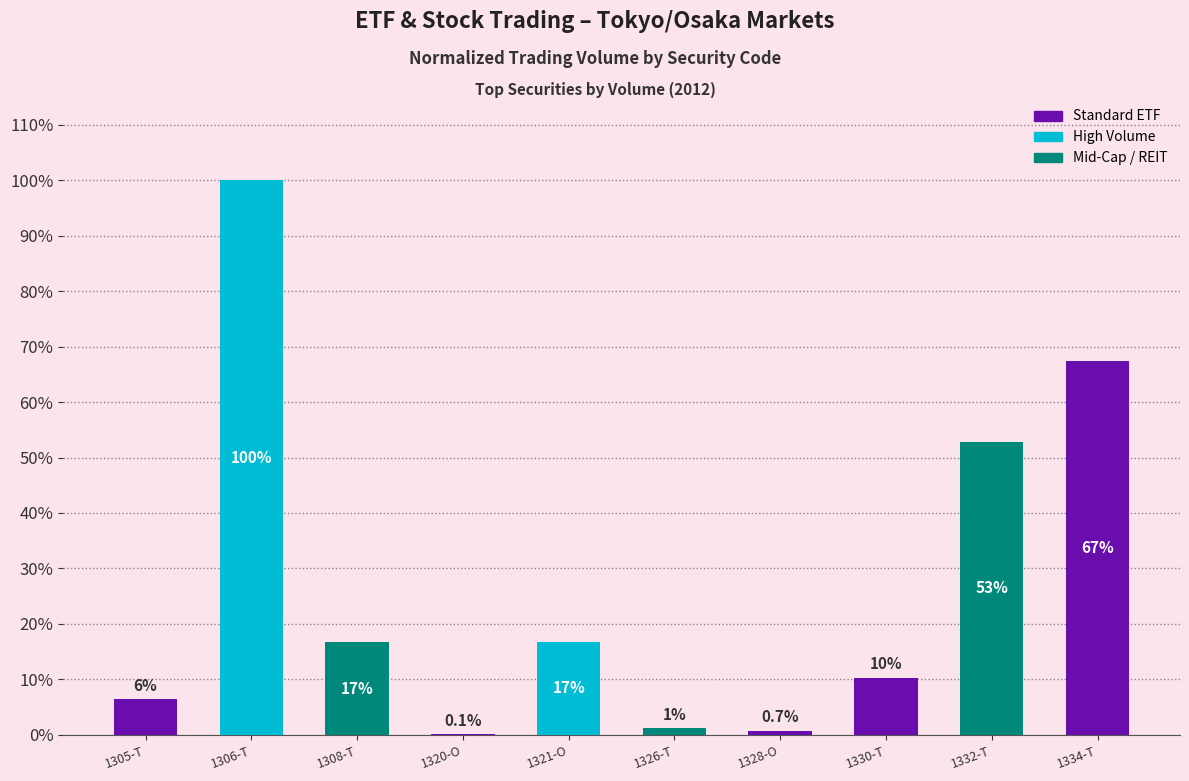

Which label corresponds to the smallest value in the chart?

1320-O